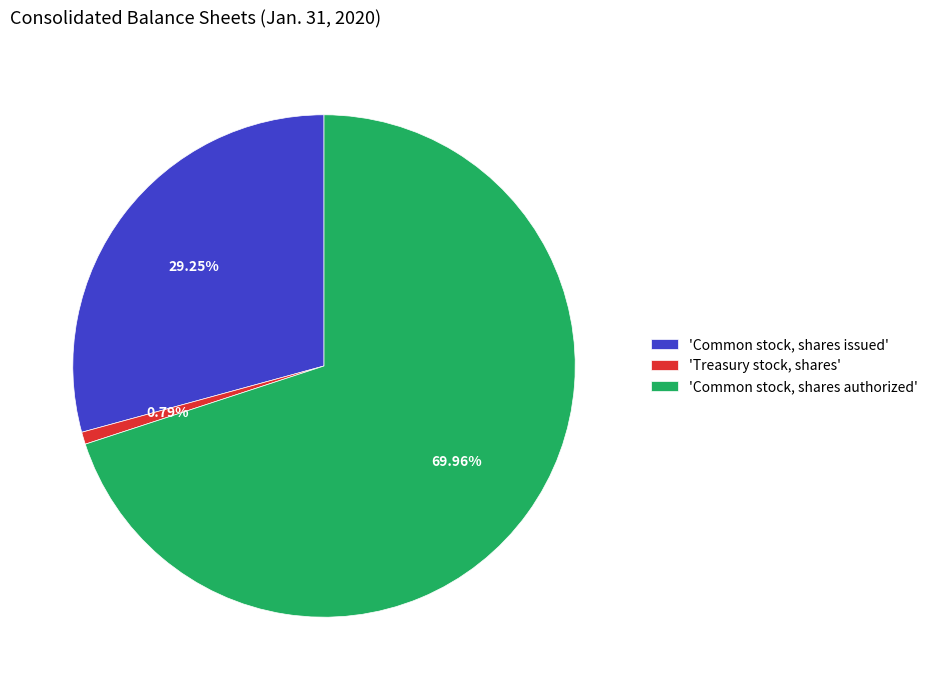

Which category accounts for the majority?

'Common stock, shares authorized'